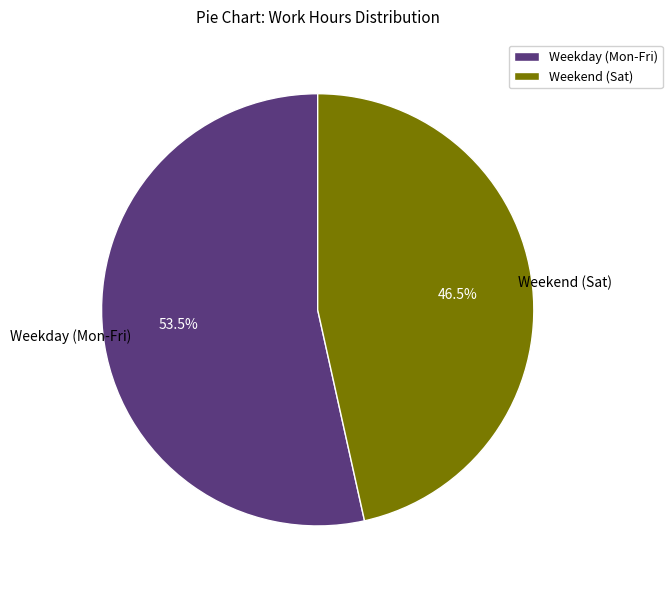

Which category has the biggest portion of the pie?

Weekday (Mon-Fri)